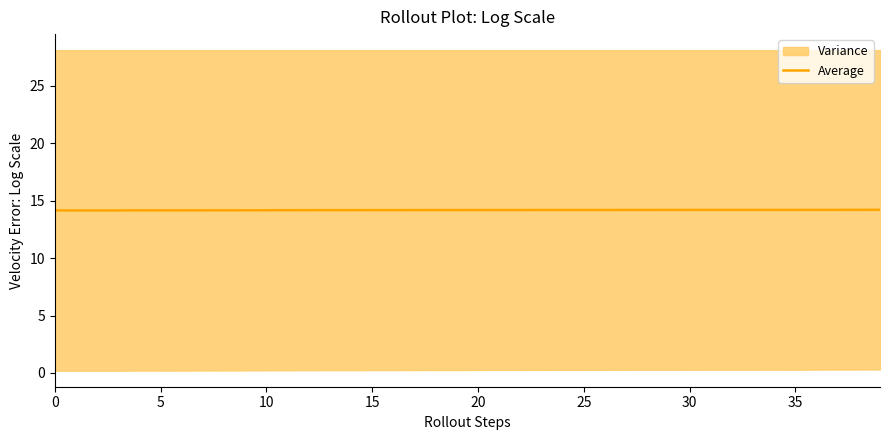

The Average series shows 4.3 at 5. True or false?

False